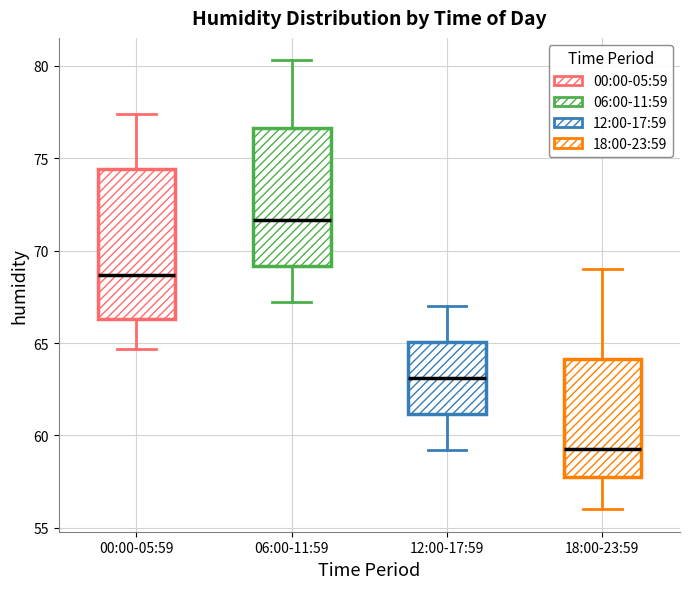

Reading left to right, transcribe this box plot: for each box, give where its median line is, the range the box spans, and where its two whiskers end, as read against the y-axis. The values are not printed on the chart, so give them approximately, as read against the axis.

00:00-05:59: median 68.5, box 66.5 to 74.5, whiskers 64.5 to 77.5
06:00-11:59: median 71.5, box 69.0 to 76.5, whiskers 67.0 to 80.5
12:00-17:59: median 63.0, box 61.0 to 65.0, whiskers 59.0 to 67.0
18:00-23:59: median 59.5, box 58.0 to 64.0, whiskers 56.0 to 69.0